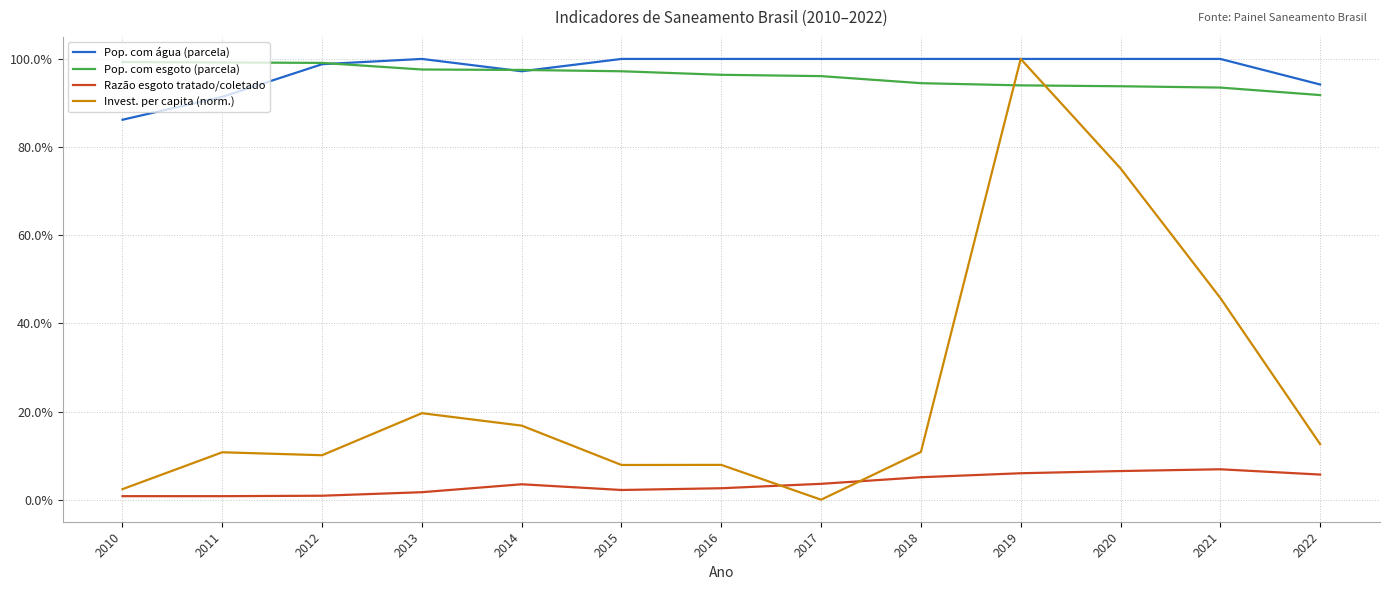

Is this an area chart (filled region under the line)?

No